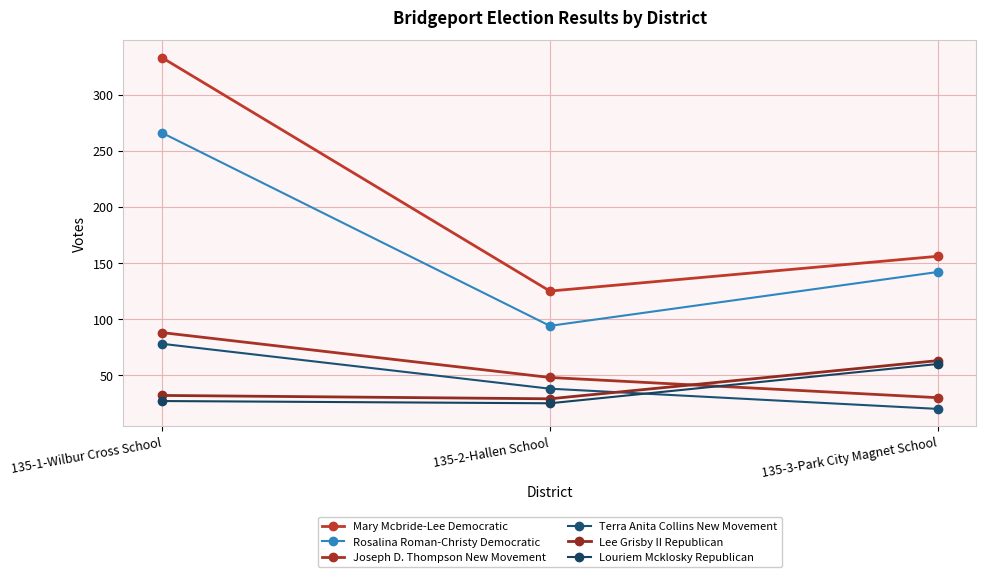

Rank the series at 135-3-Park City Magnet School from highest to lowest value.

Mary Mcbride-Lee Democratic, Rosalina Roman-Christy Democratic, Lee Grisby II Republican, Louriem Mcklosky Republican, Joseph D. Thompson New Movement, Terra Anita Collins New Movement